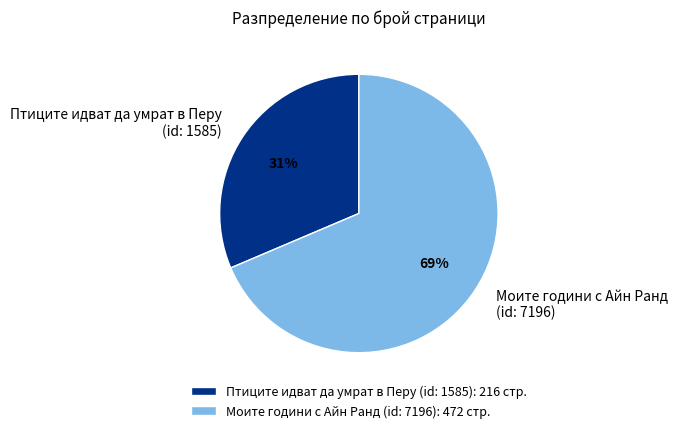

Is it true that Птиците идват да умрат в Перу (id: 1585) is 24% of the pie?

False